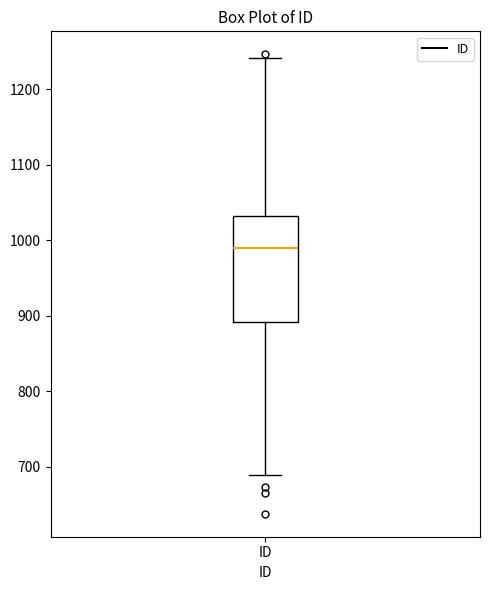

Where is the upper edge of the box for ID on the y-axis? The values are not printed on the chart, so give them approximately, as read against the axis.

1030